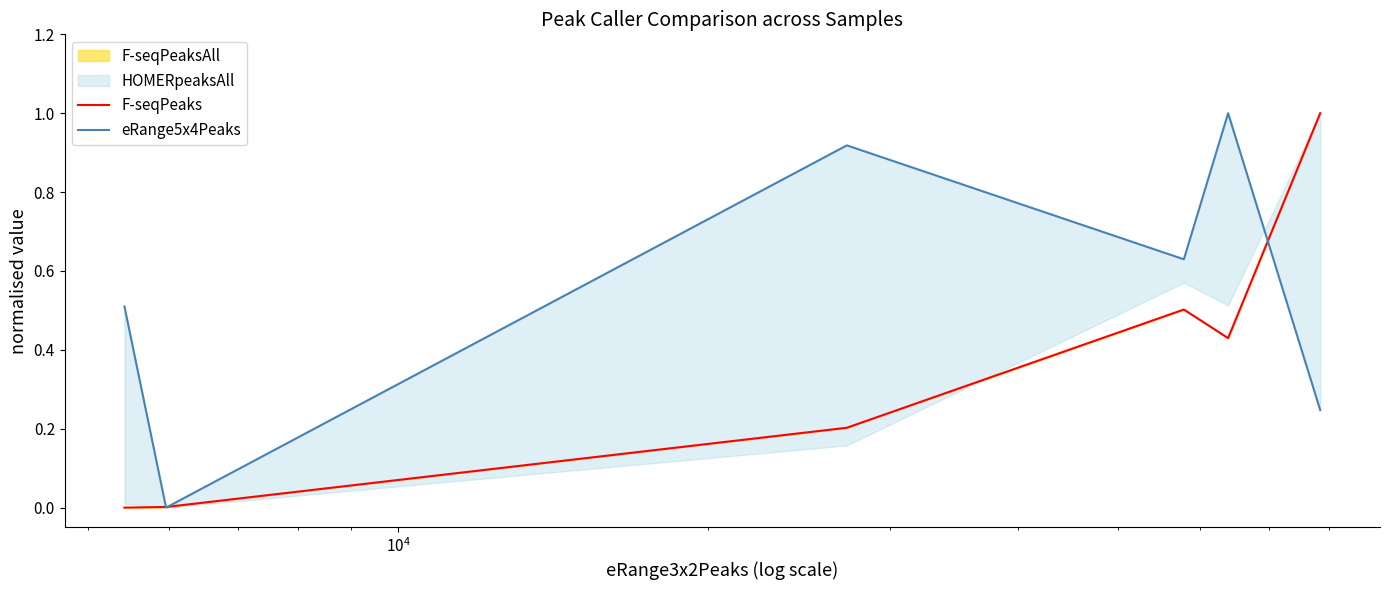

Is the value of eRange5x4Peaks at $\mathdefault{10^{3}}$ greater than the value of F-seqPeaks at $\mathdefault{10^{6}}$?

No